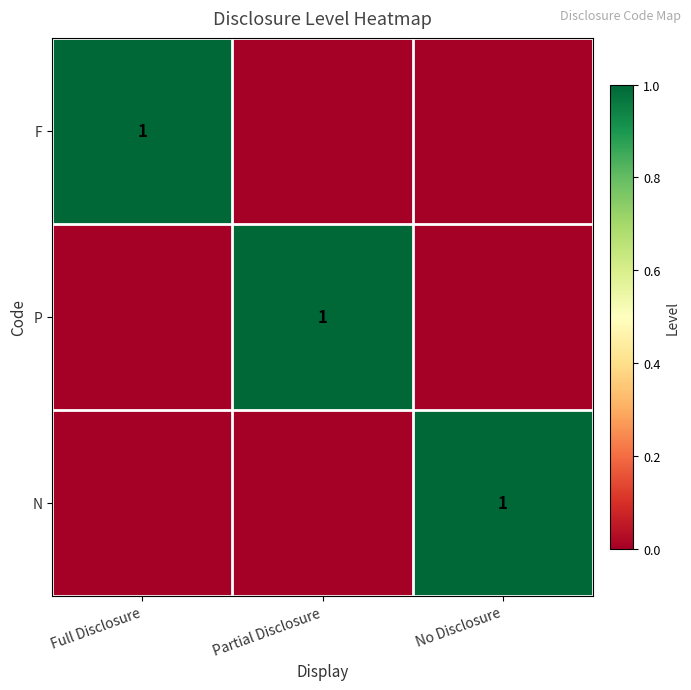

The F series shows 1 at Full Disclosure. True or false?

True